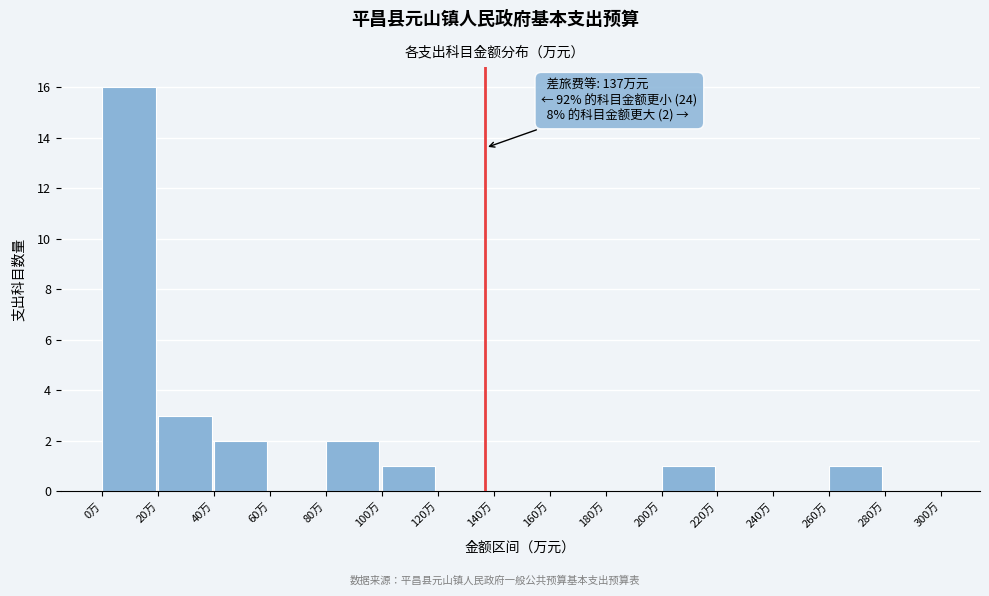

Over which range of the x-axis is the bar tallest?

0 to 20